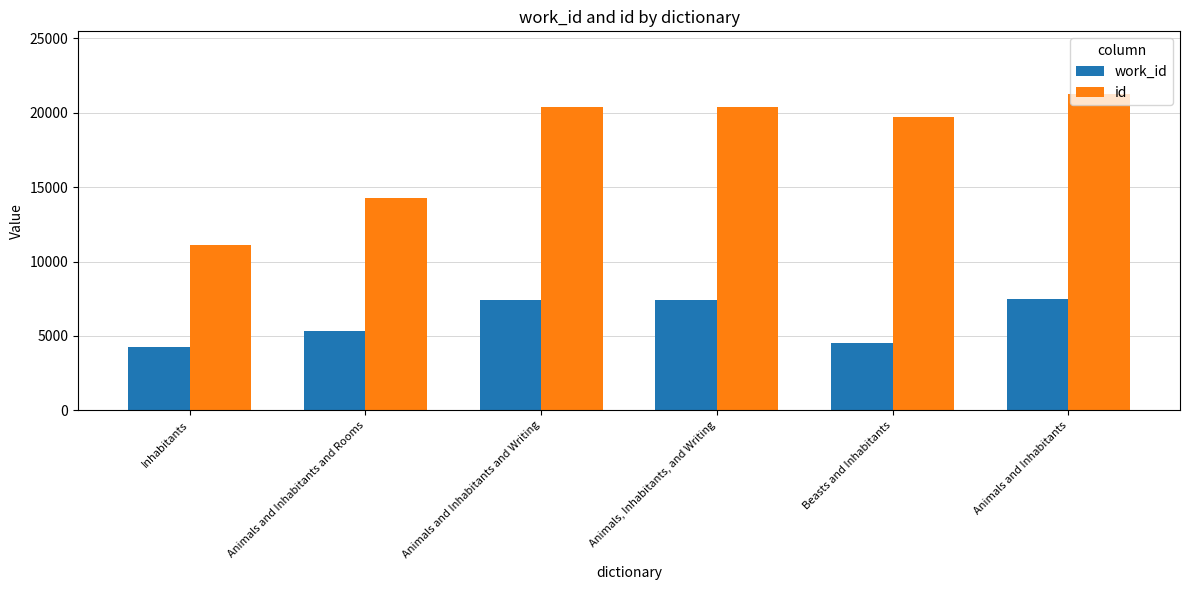

What is the average value of the id series?

17858